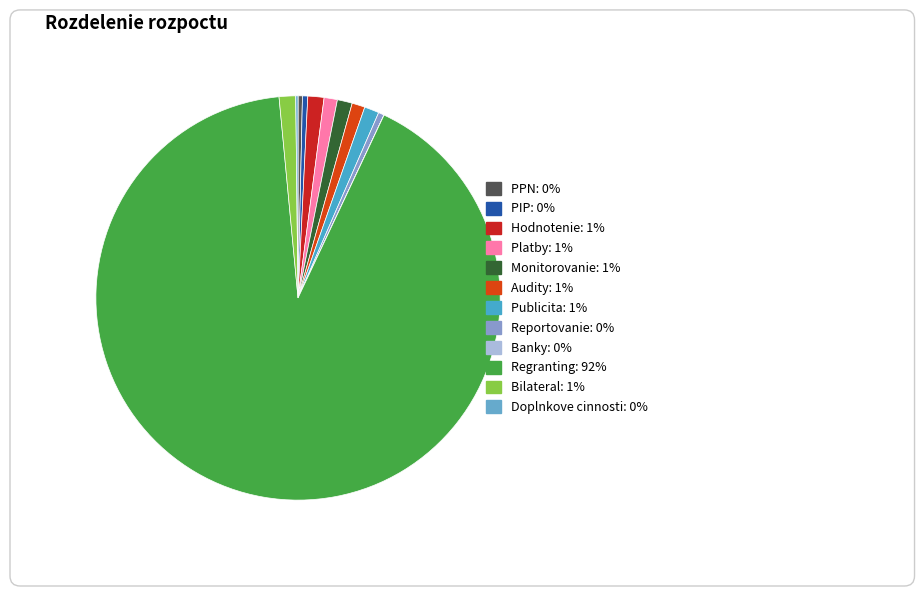

What is the change in value from Regranting to Doplnkove cinnosti?

-7520295